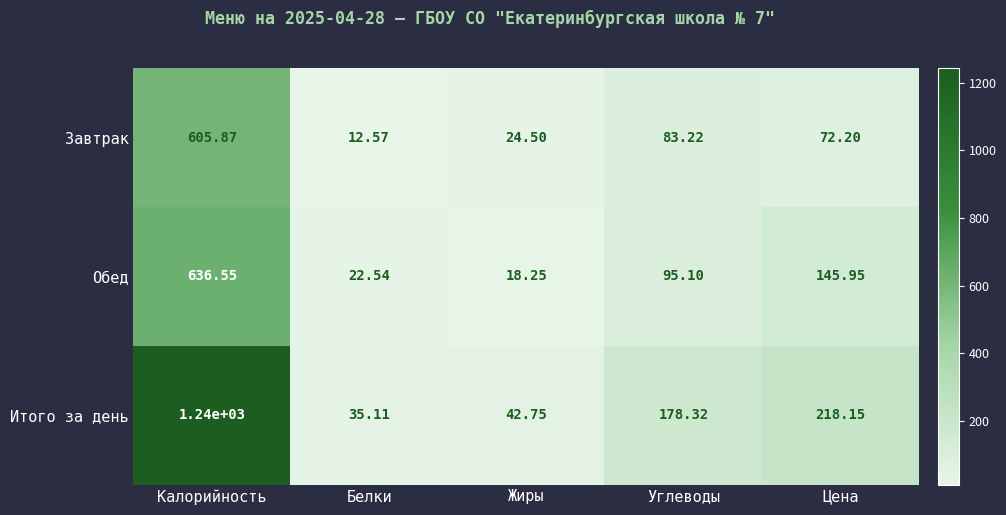

Which series has the largest range (max minus min)?

Итого за день